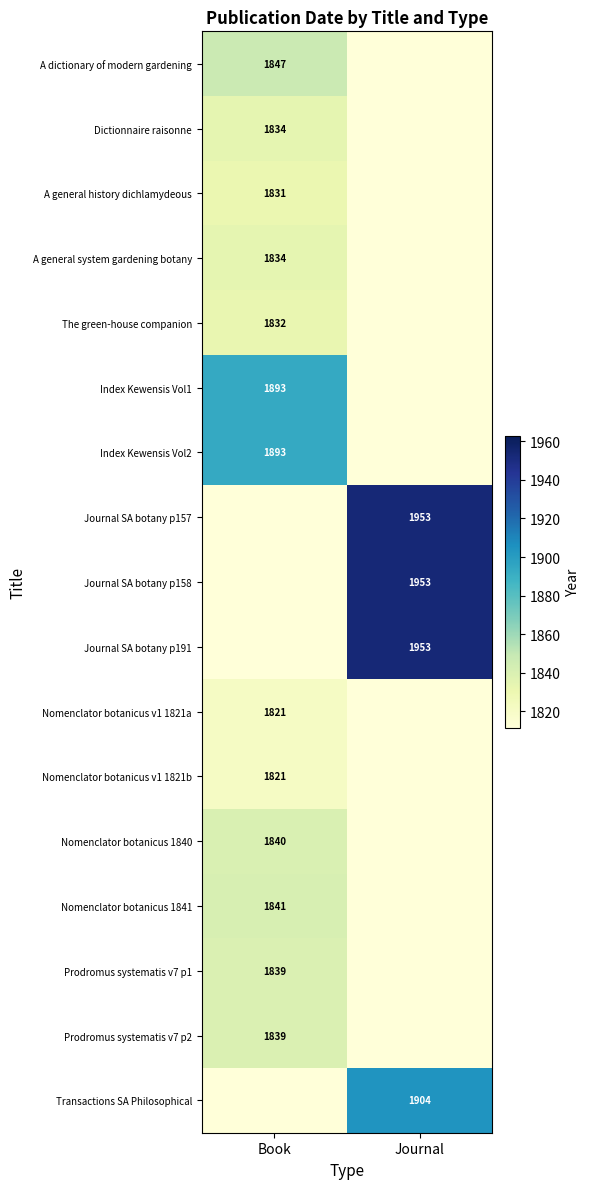

True or false: Prodromus systematis v7 p1 has a value of 811 at Book.

False